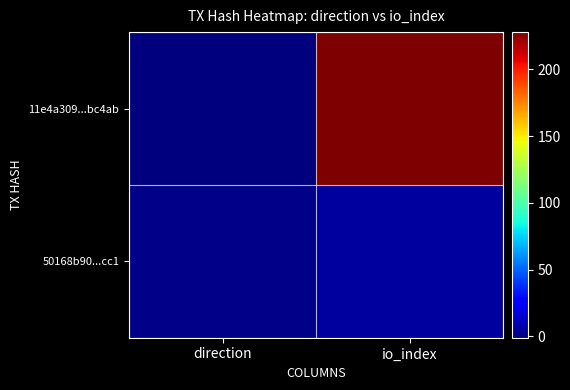

List the series in order of their overall mean, highest first.

11e4a309...bc4ab, 50168b90...cc1